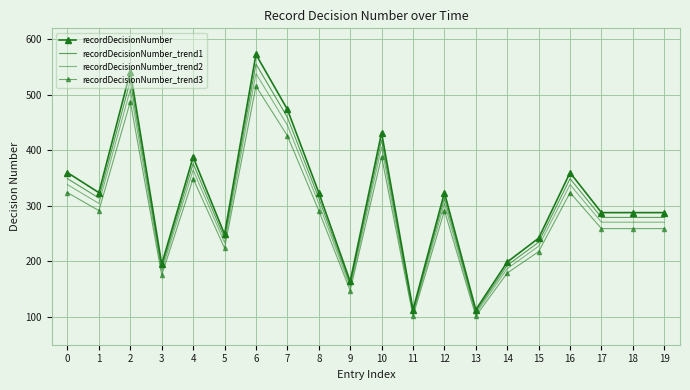

How many distinct data groups are displayed?

4